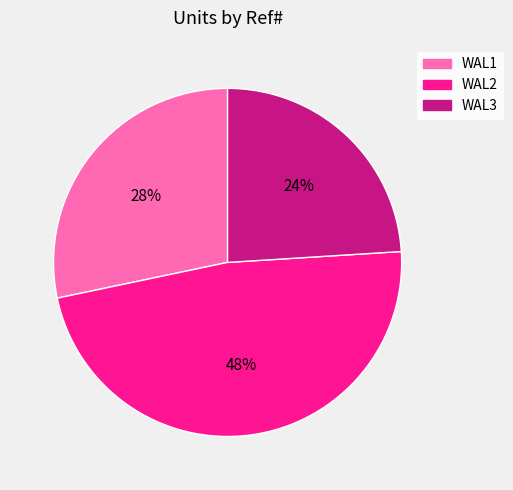

What is the smallest slice in the pie chart?

WAL3